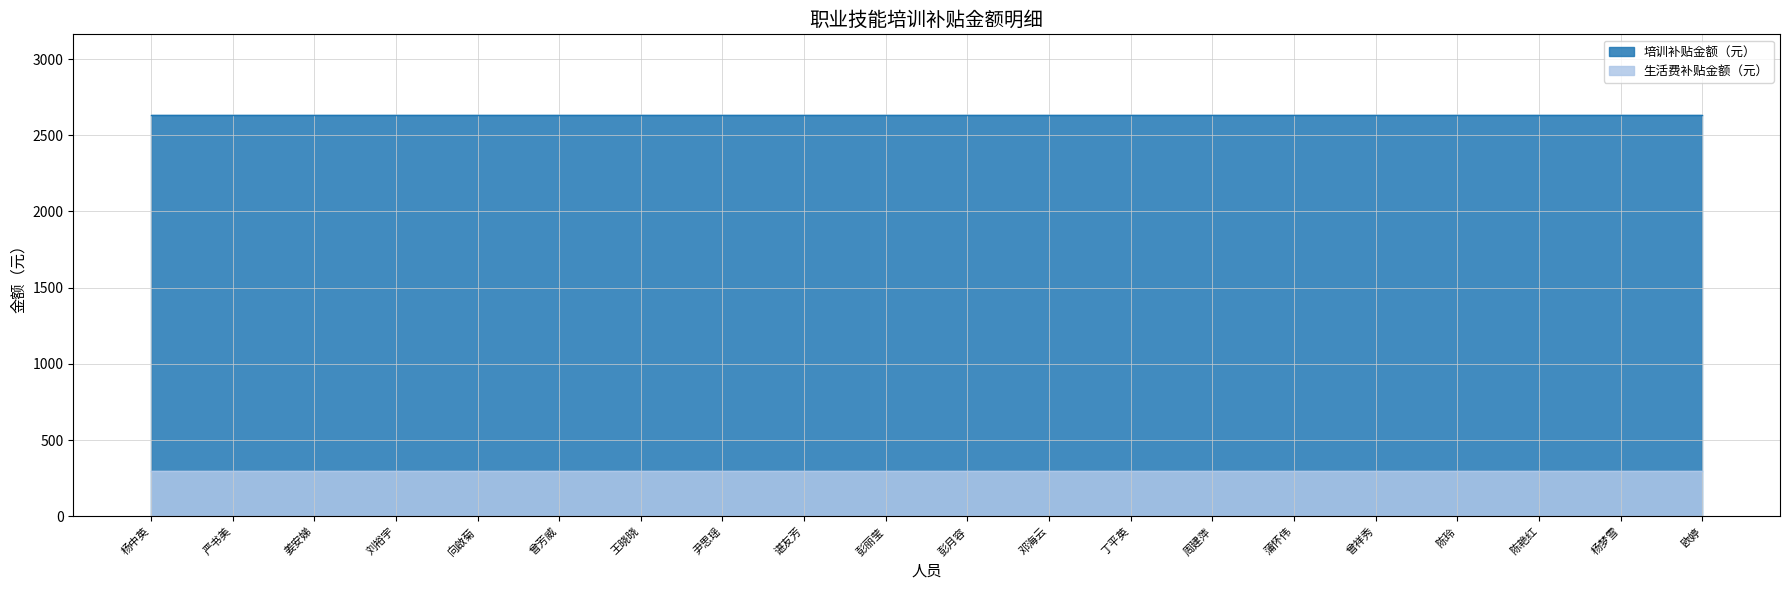

Is it true that 培训补贴金额（元） equals 4023 at 谌友芳?

False